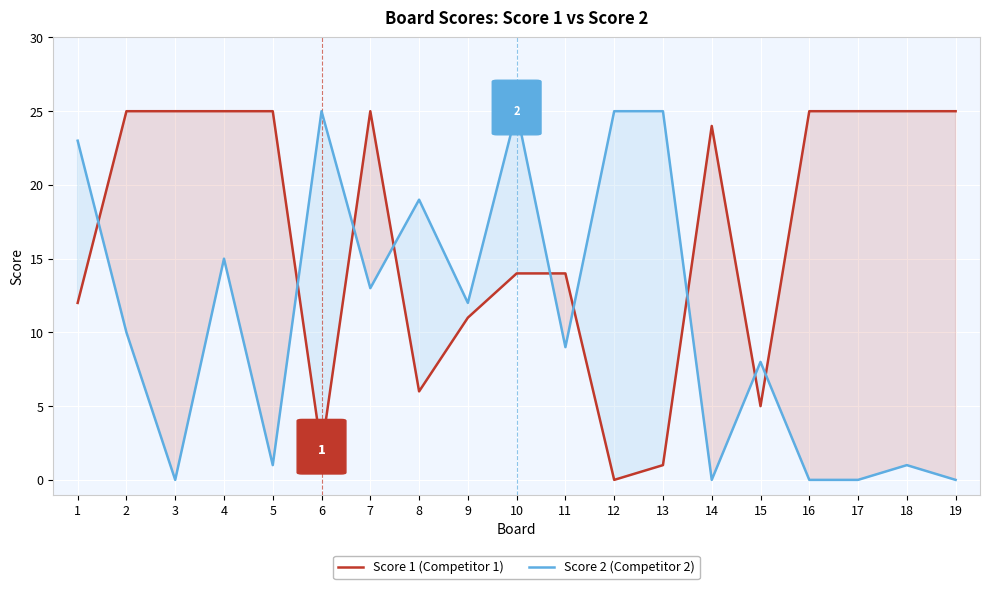

In Score 1, how many points are higher than both neighbors (excluding endpoints)?

2